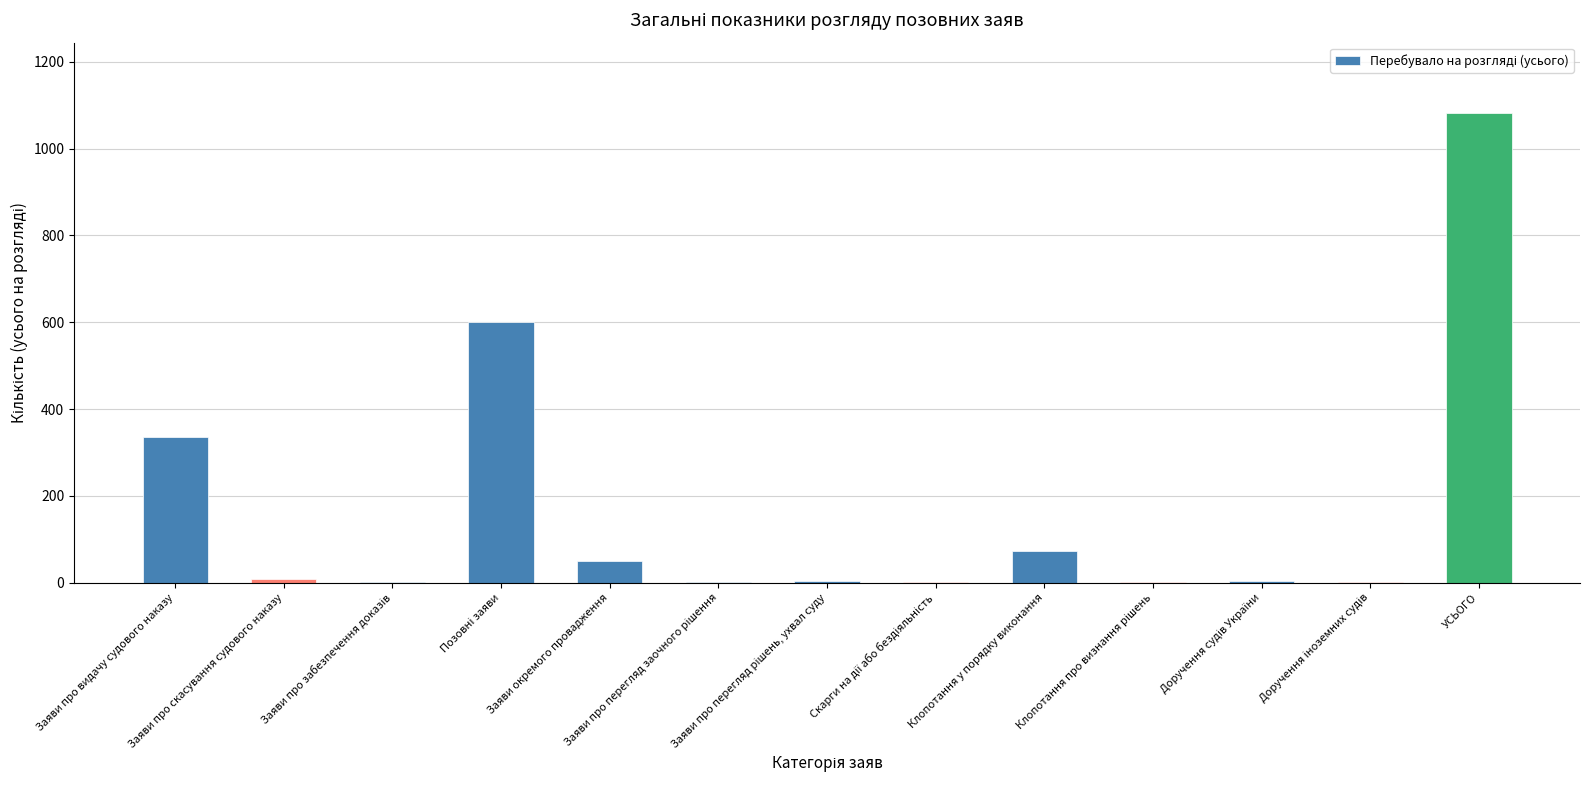

What is the maximum value shown in the chart?

1082